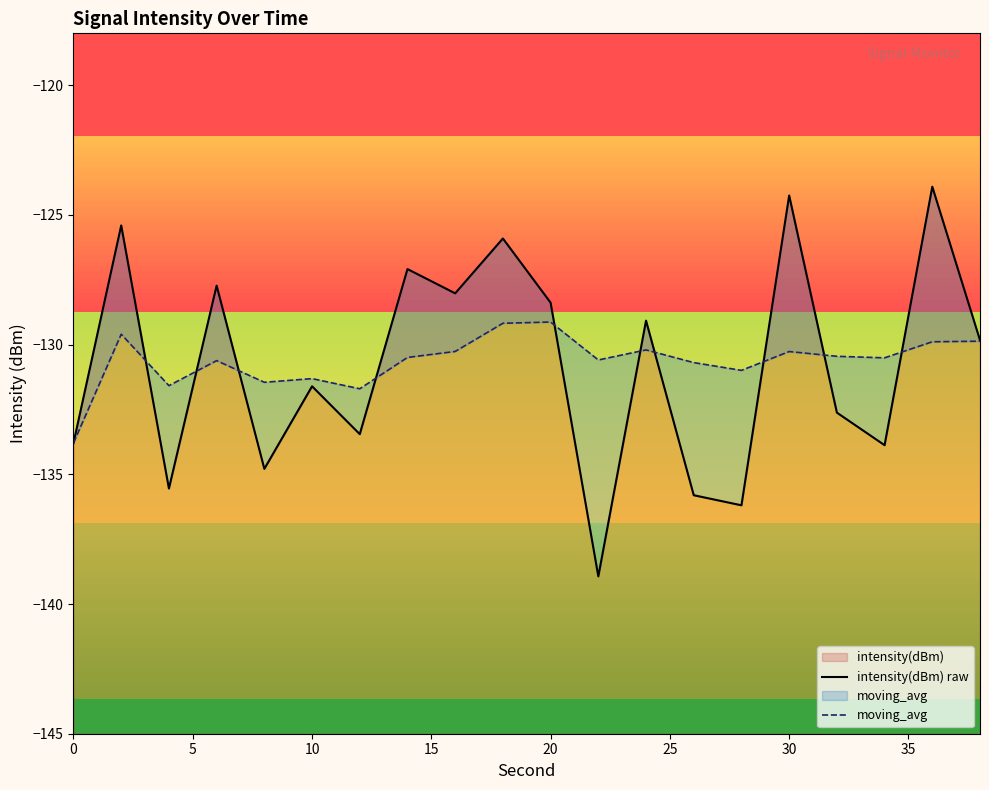

What is the value of the moving_avg point at the 20th from the left?

-129.9